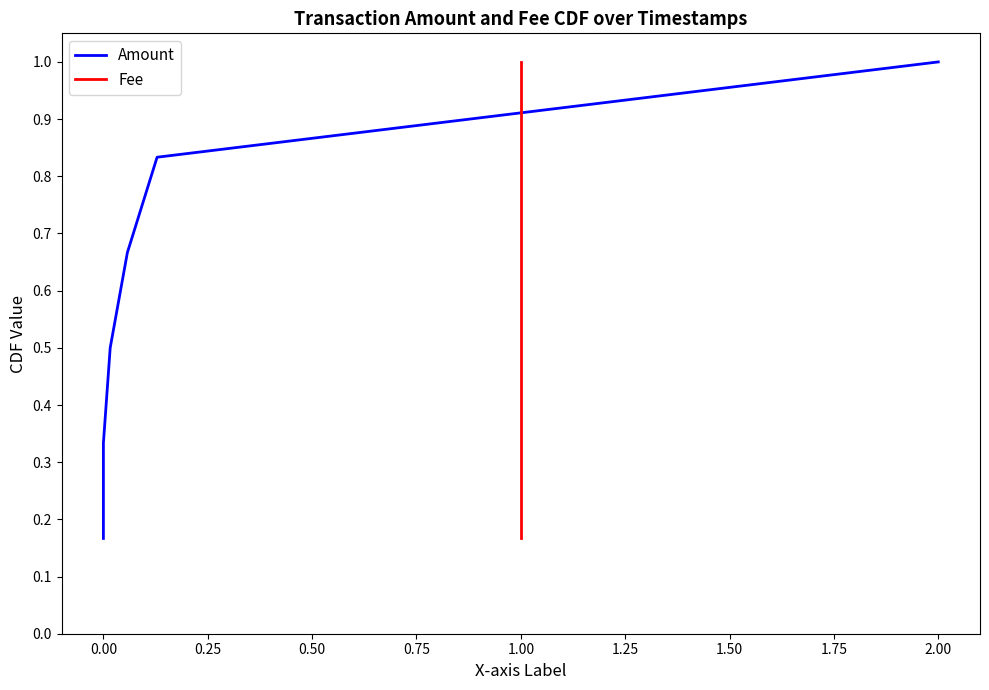

Reading right to left, transcribe all the data shown in this chart.

Amount: 1.0	0.8	0.7	0.5	0.3	0.2
Fee: 1.0	0.8	0.7	0.5	0.3	0.2